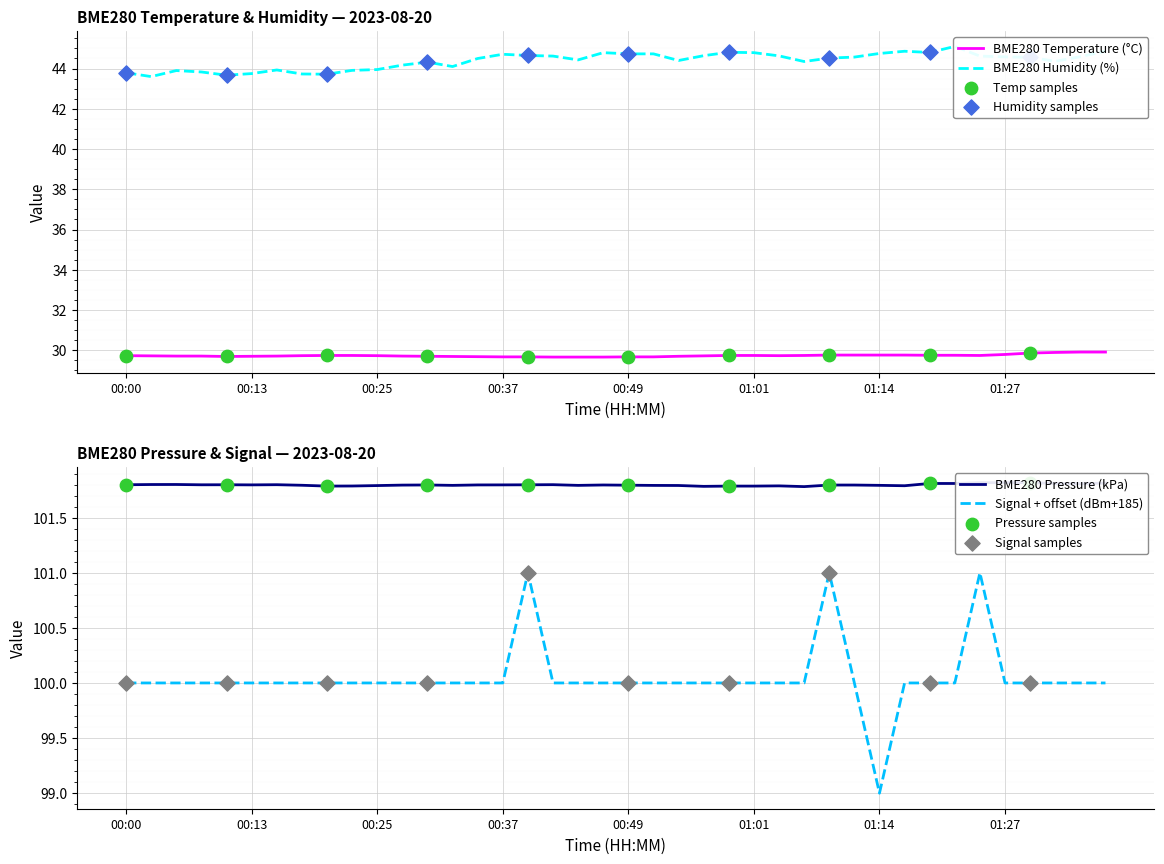

What is the lowest value of the BME280 Temperature (°C) series?

29.7